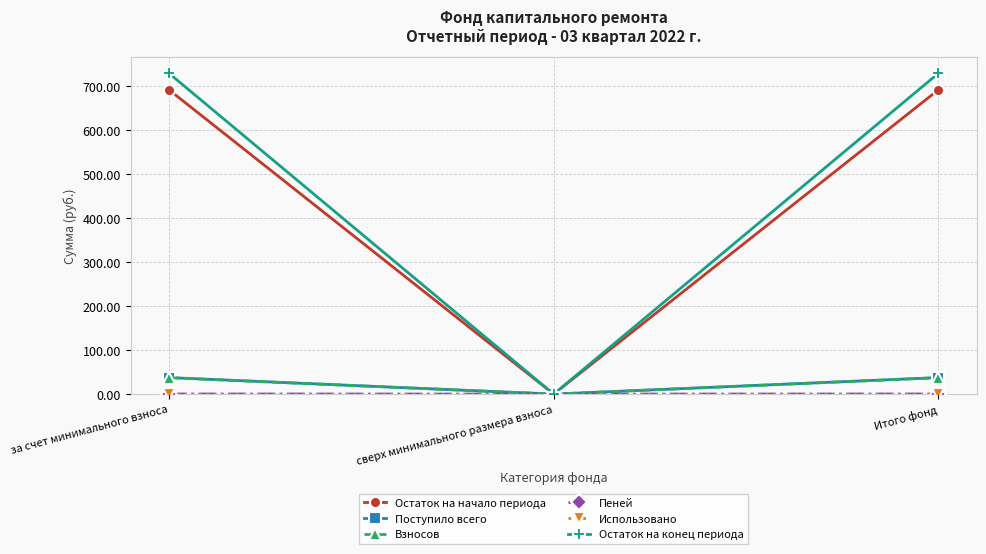

What is the label of the 3rd point from the right?

за счет минимального взноса